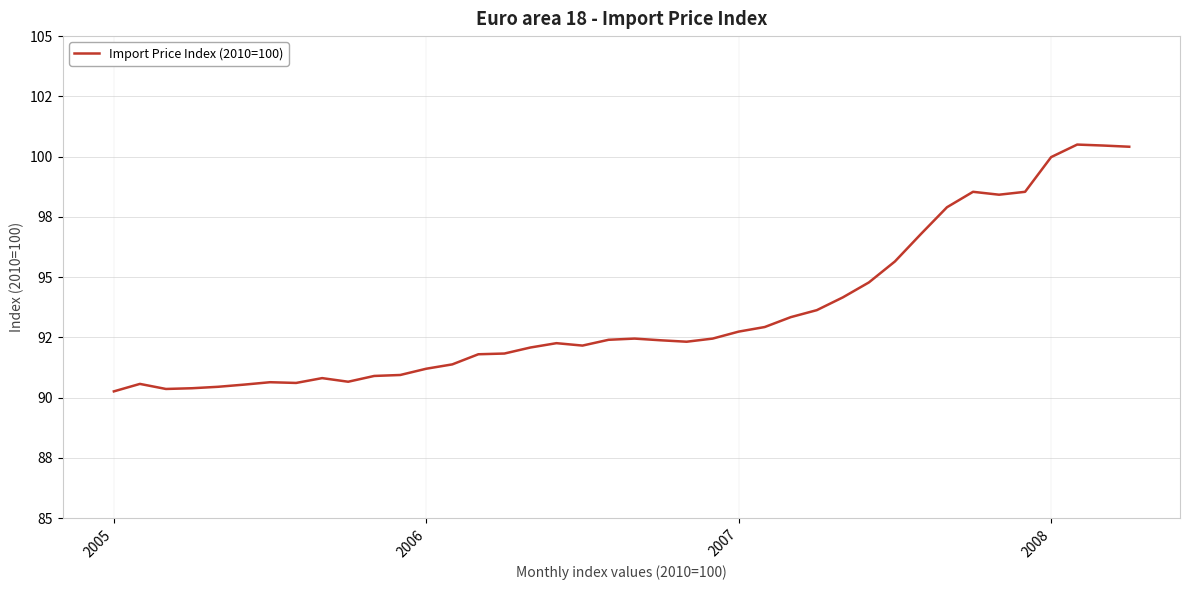

Which category has the highest value across all series?

37